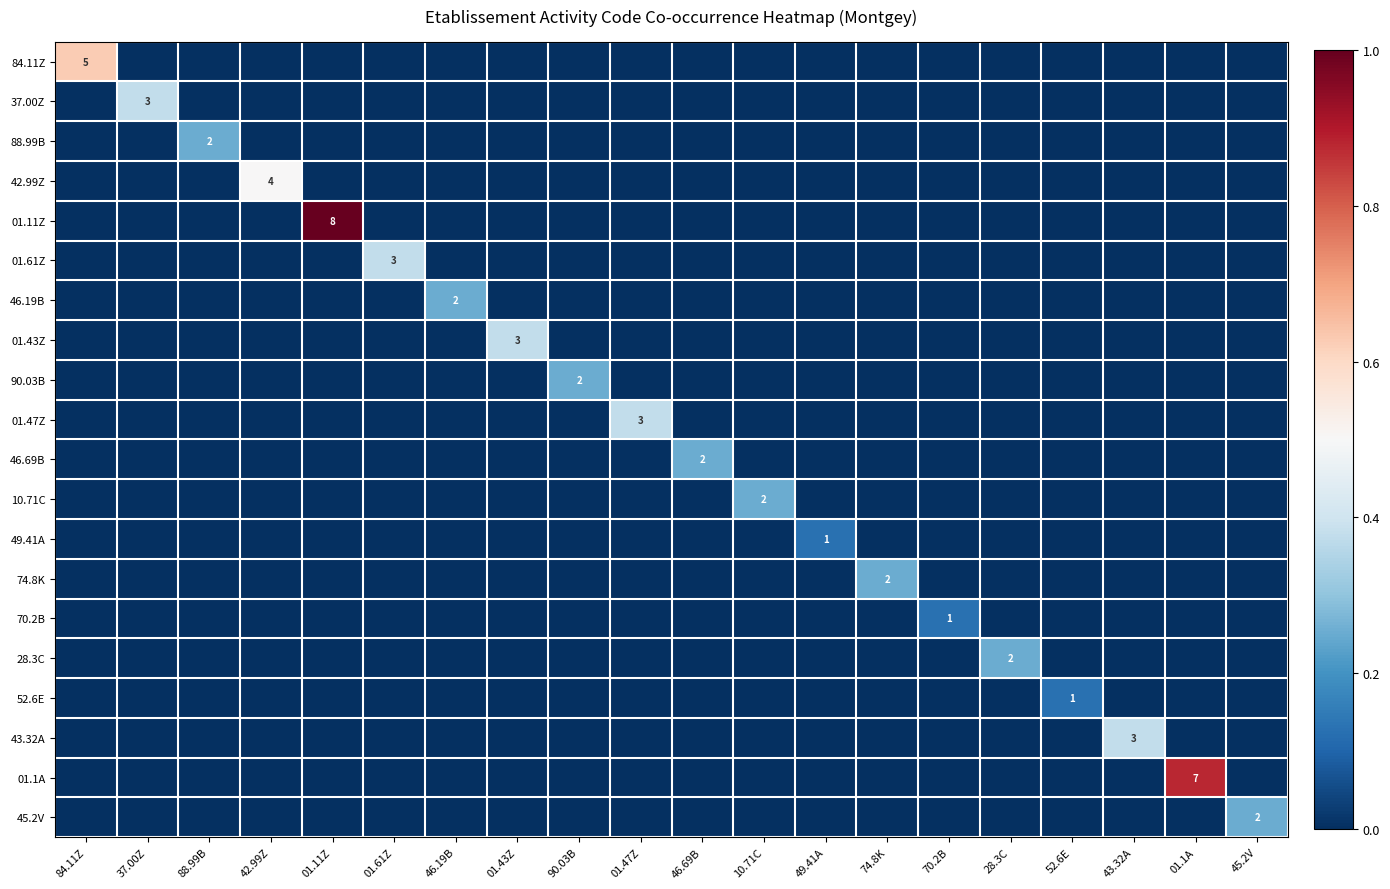

Count the number of categories in the chart.

20